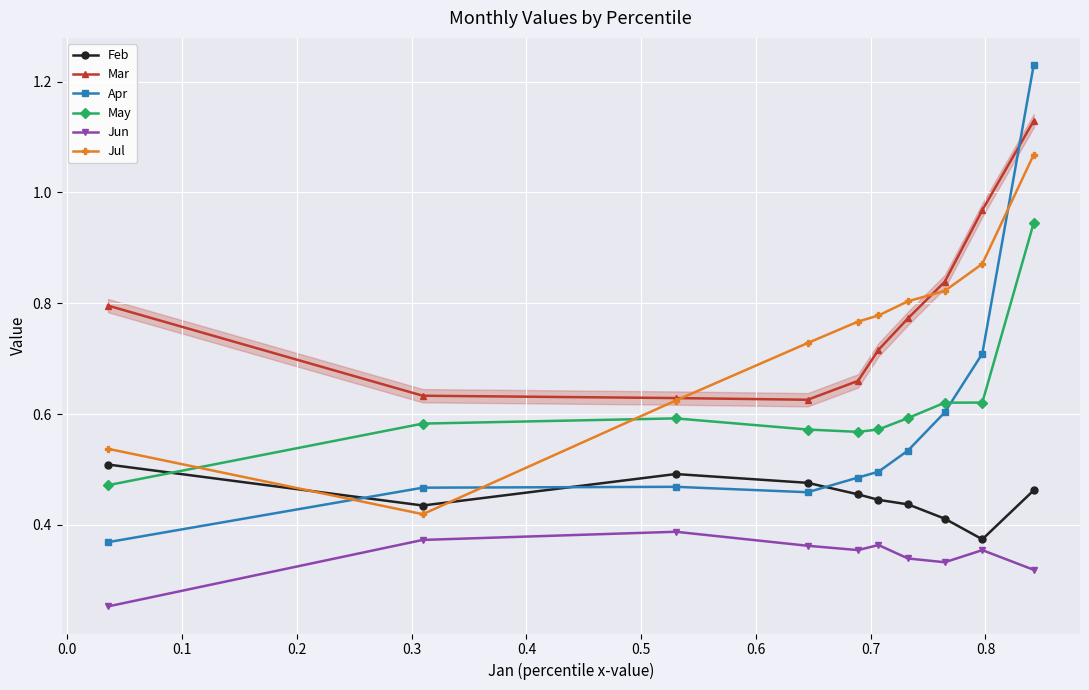

True or false: May and Mar cross at least once.

False